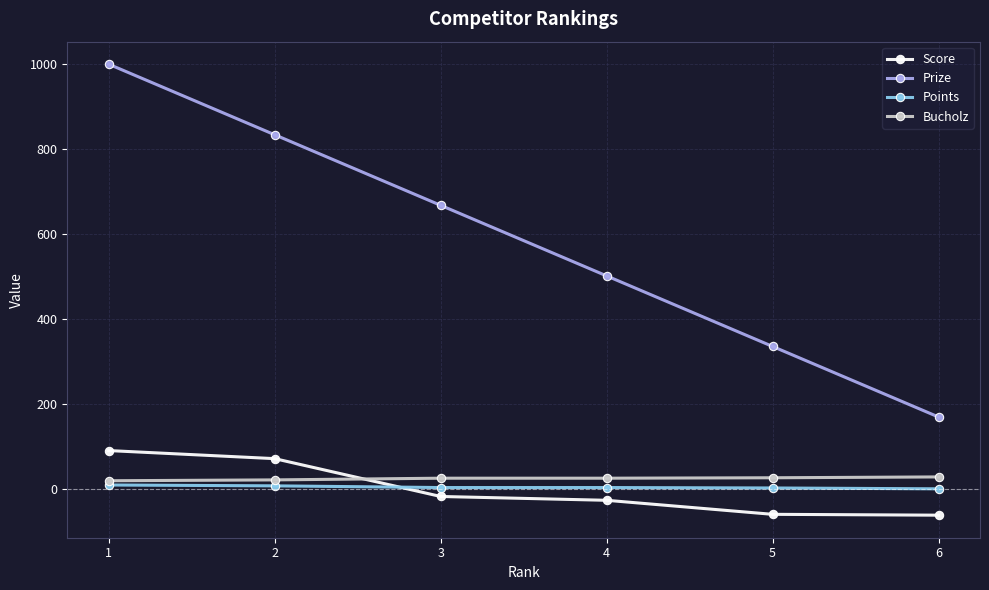

What is the maximum value for Prize?

1000